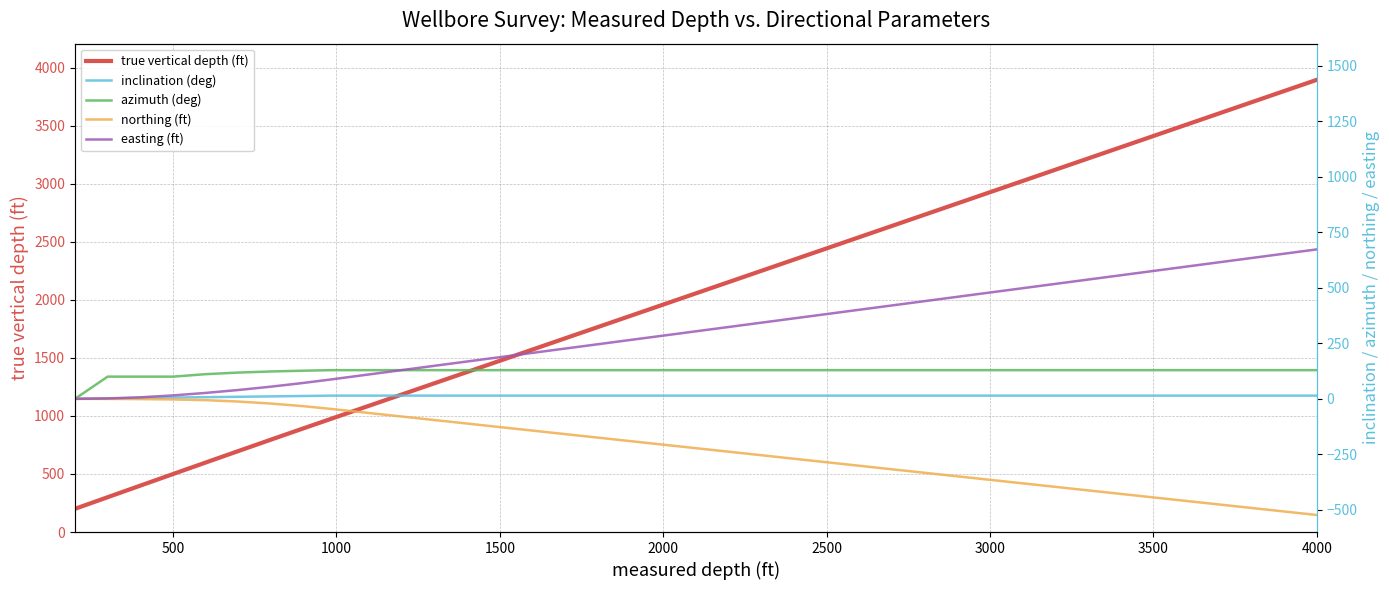

What is the highest value of the true vertical depth (ft) series?

3895.3